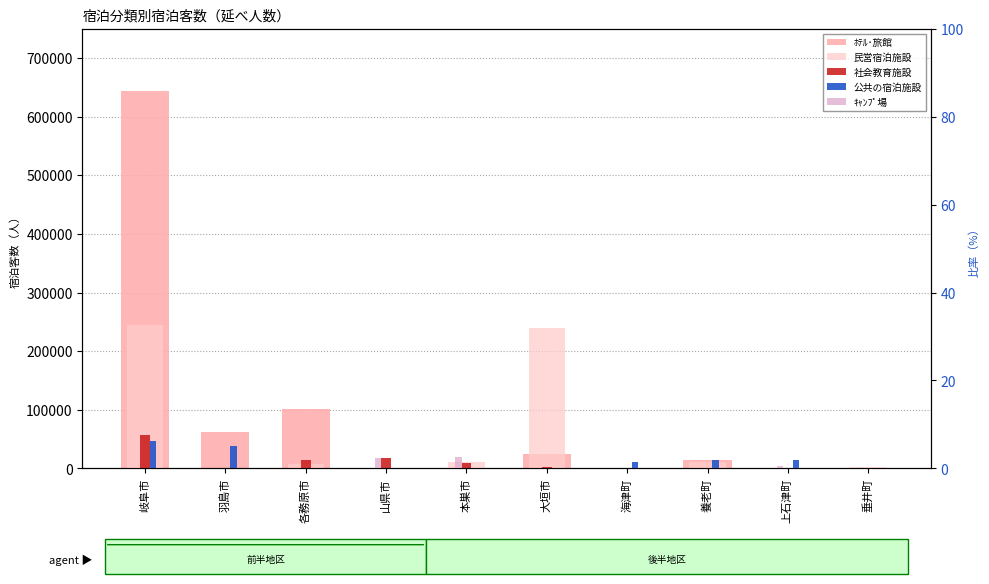

At which category is the sum across all series the highest?

岐阜市